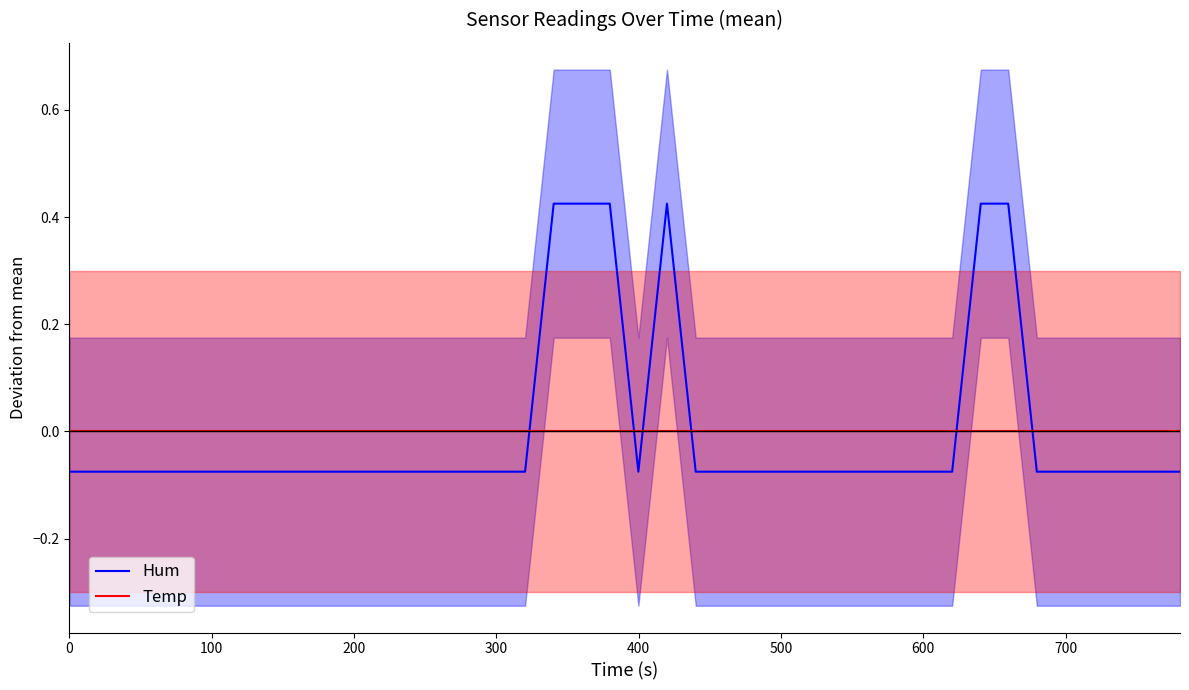

What is the maximum value shown in the chart?

0.4